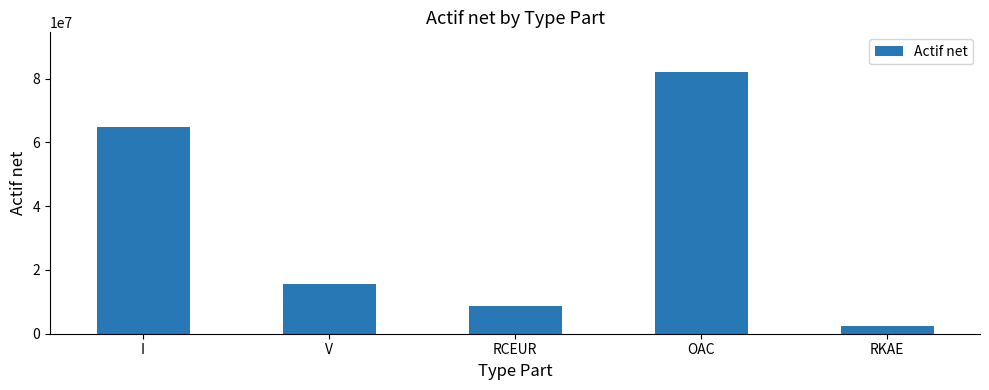

True or false: the data shows 8796340.8 at RCEUR.

True